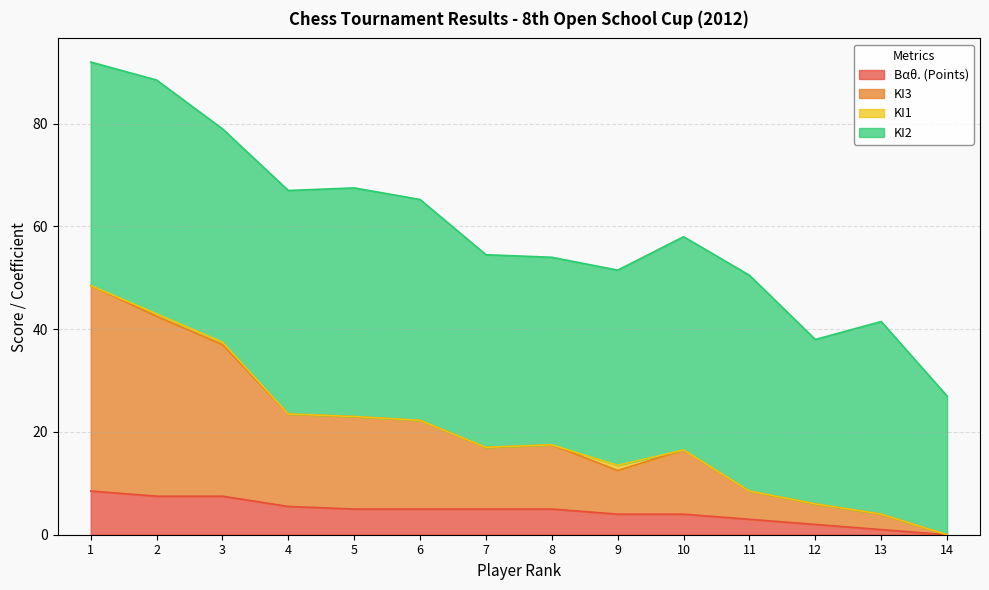

What are all the series names shown in the legend?

Βαθ. (Points), ΚΙ3, ΚΙ1, ΚΙ2